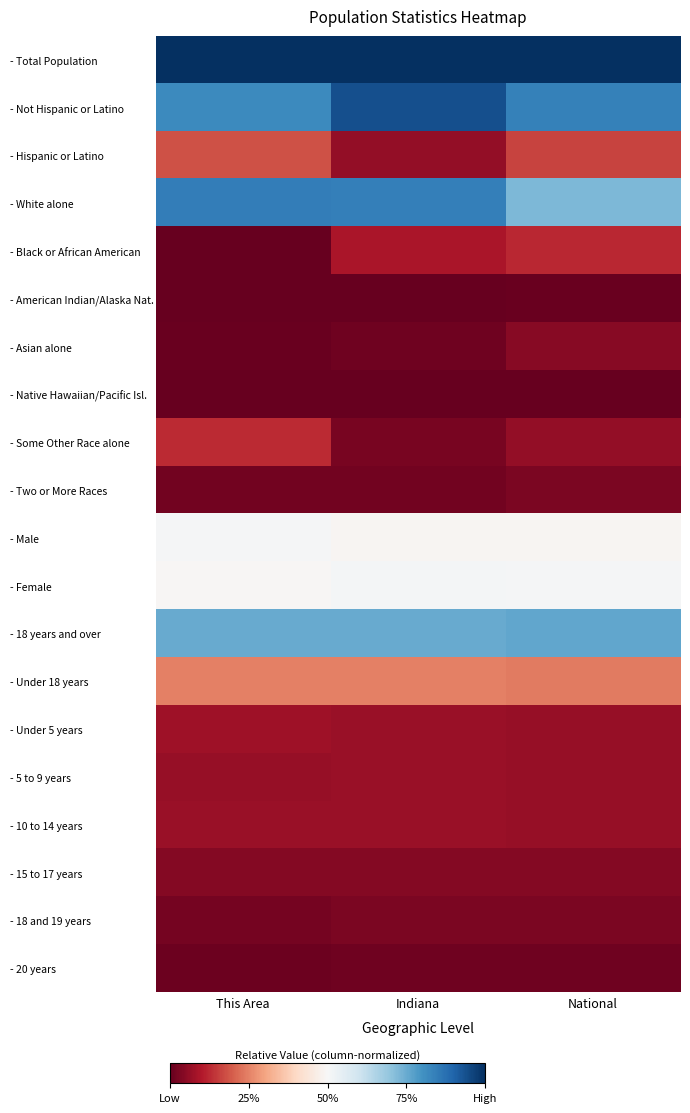

What is the total value across all series at This Area?

5.3